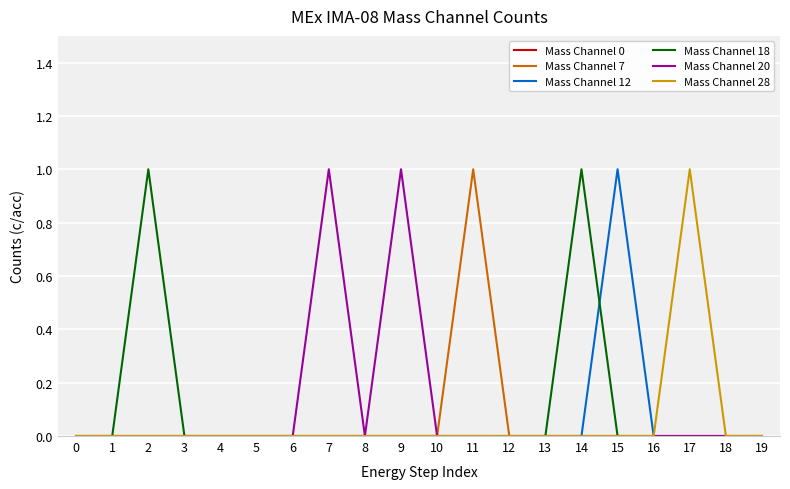

The value of Mass Channel 7 at 13 is 0. True or false?

True